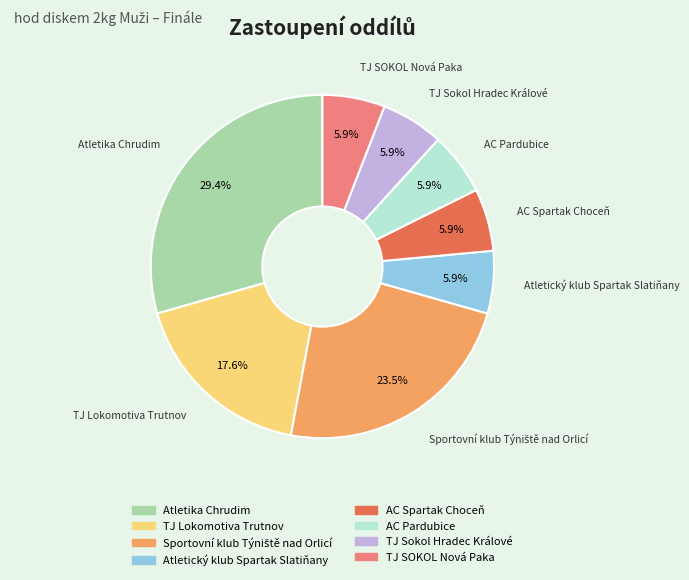

Do Atletika Chrudim and TJ SOKOL Nová Paka together represent more than half of the pie?

No